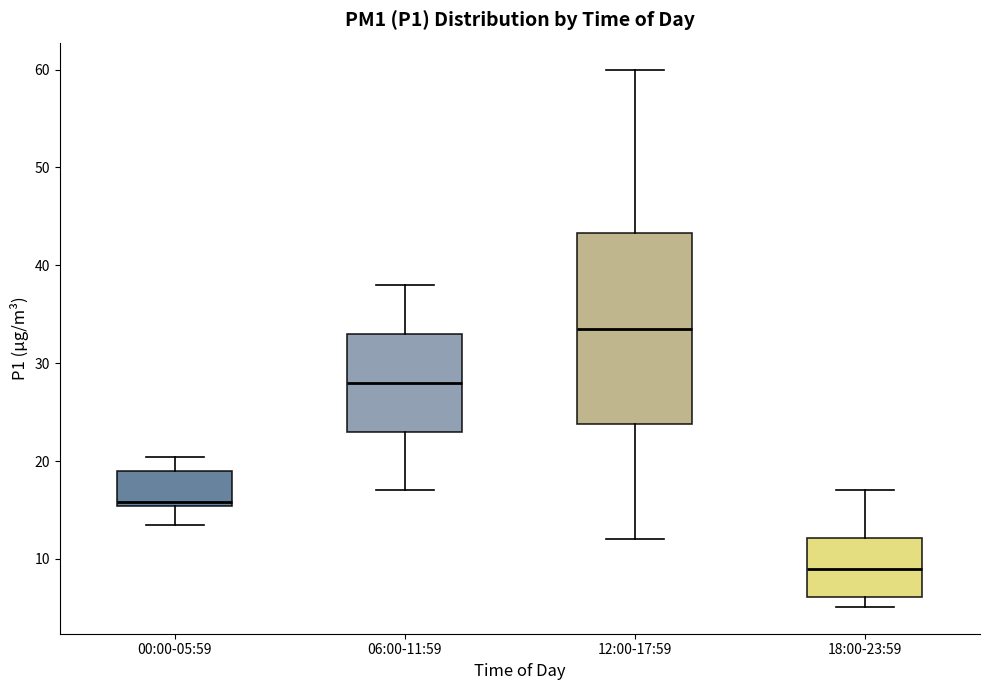

Comparing the boxes themselves (not the whiskers), which one is the tallest?

12:00-17:59